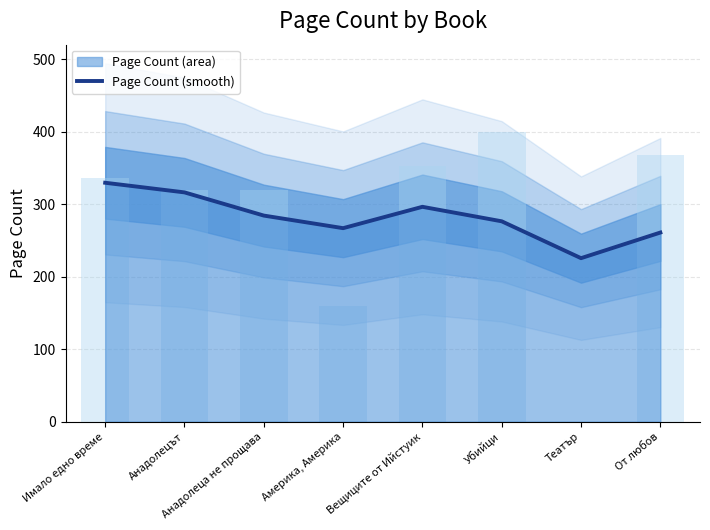

Where is the data nearest to the value 277?

Убийци